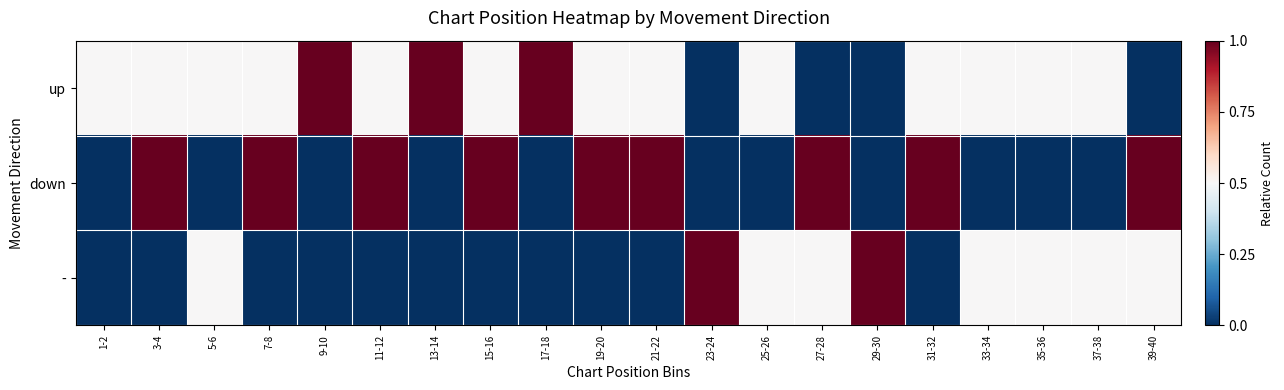

Reading right to left, extract all data points from this chart.

up: 39-40=0.0	37-38=0.5	35-36=0.5	33-34=0.5	31-32=0.5	29-30=0.0	27-28=0.0	25-26=0.5	23-24=0.0	21-22=0.5	19-20=0.5	17-18=1.0	15-16=0.5	13-14=1.0	11-12=0.5	9-10=1.0	7-8=0.5	5-6=0.5	3-4=0.5	1-2=0.5
down: 39-40=1.0	37-38=0.0	35-36=0.0	33-34=0.0	31-32=1.0	29-30=0.0	27-28=1.0	25-26=0.0	23-24=0.0	21-22=1.0	19-20=1.0	17-18=0.0	15-16=1.0	13-14=0.0	11-12=1.0	9-10=0.0	7-8=1.0	5-6=0.0	3-4=1.0	1-2=0.0
-: 39-40=0.5	37-38=0.5	35-36=0.5	33-34=0.5	31-32=0.0	29-30=1.0	27-28=0.5	25-26=0.5	23-24=1.0	21-22=0.0	19-20=0.0	17-18=0.0	15-16=0.0	13-14=0.0	11-12=0.0	9-10=0.0	7-8=0.0	5-6=0.5	3-4=0.0	1-2=0.0